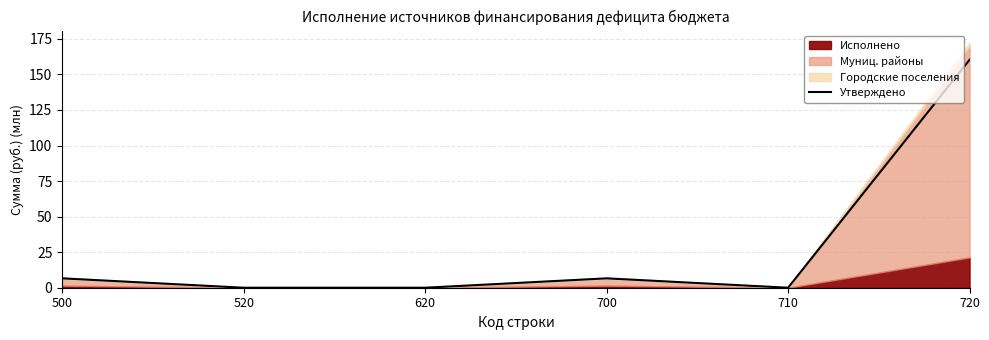

Reading right to left, extract all data points from this chart.

720=160.3	710=0.0	700=6.6	620=0.0	520=0.0	500=6.6